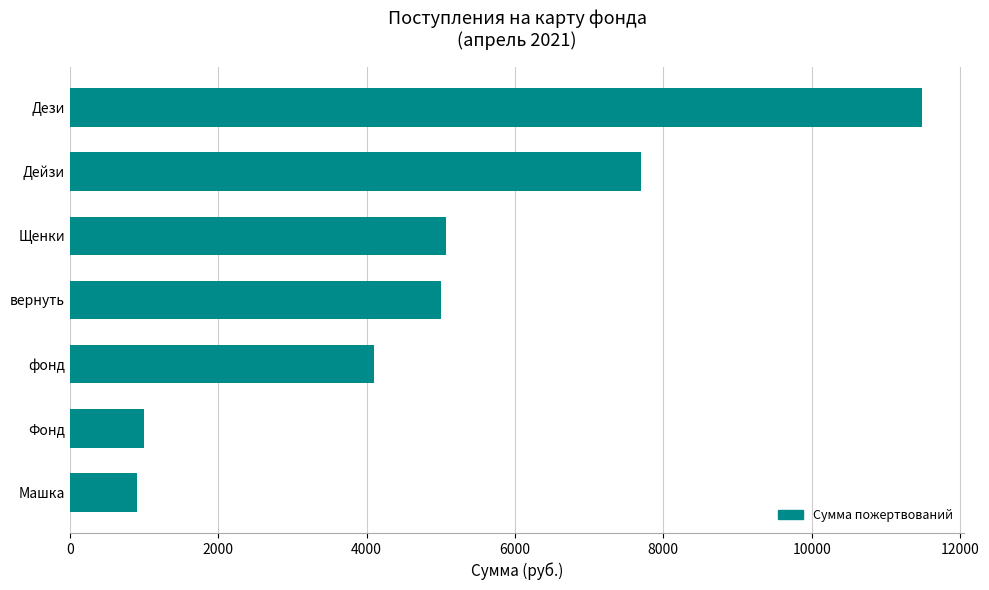

Between Фонд and фонд, which is larger?

фонд